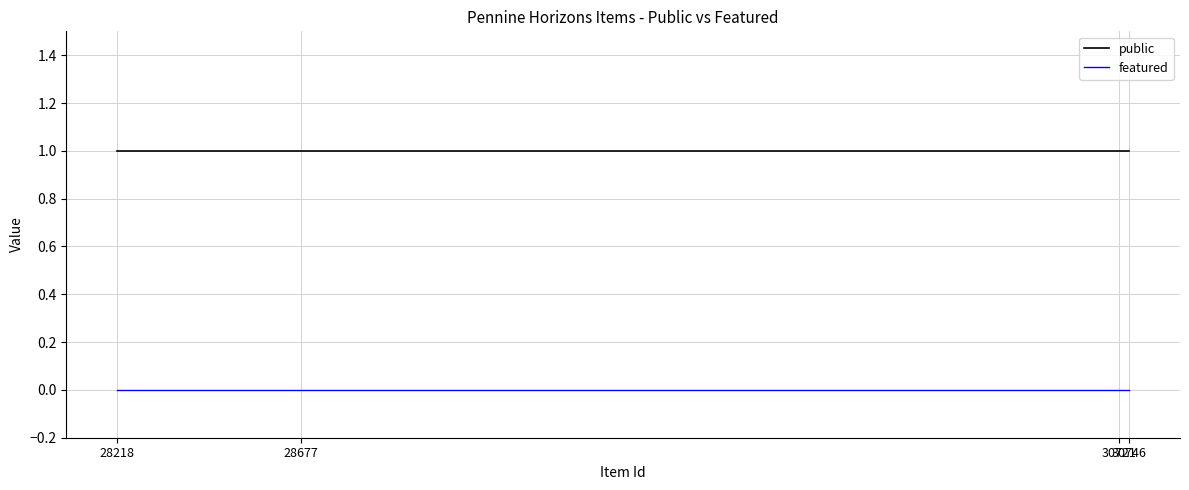

Reading left to right, what are all the values shown in this chart?

public: 28218=1	28677=1	30721=1	30746=1
featured: 28218=0	28677=0	30721=0	30746=0